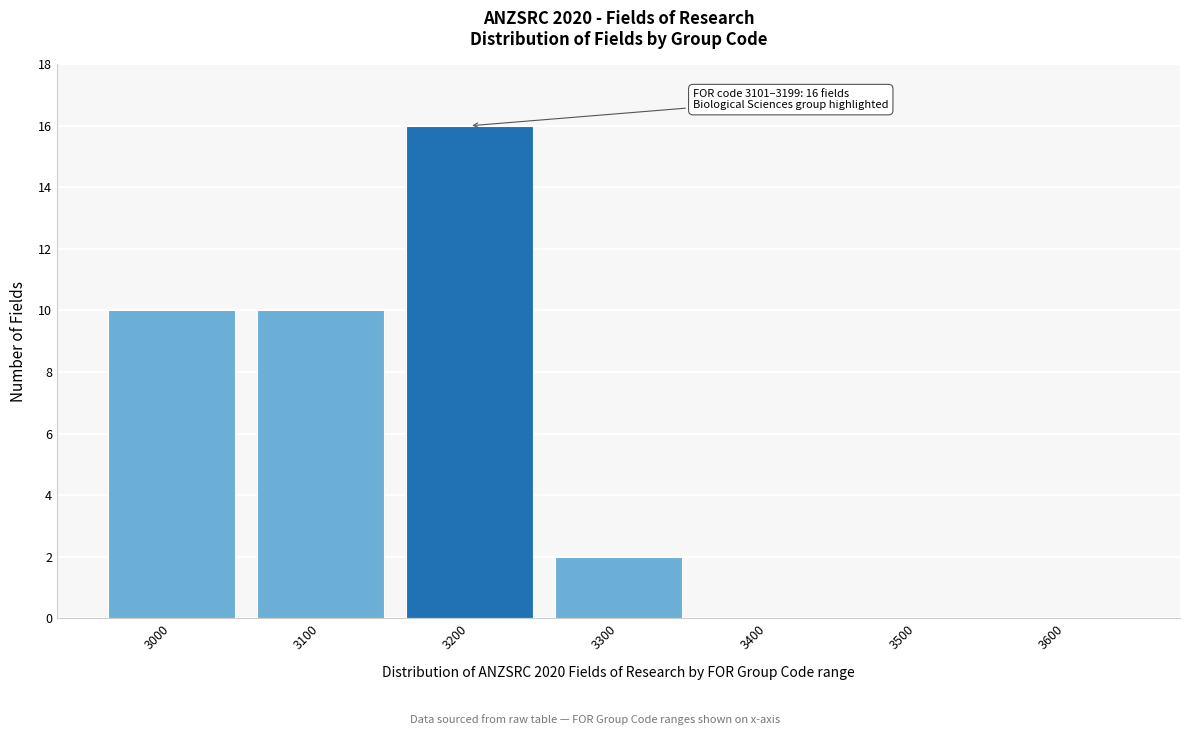

Reading left to right, list all the values displayed in this chart.

3000=10	3100=10	3200=16	3300=2	3400=0	3500=0	3600=0